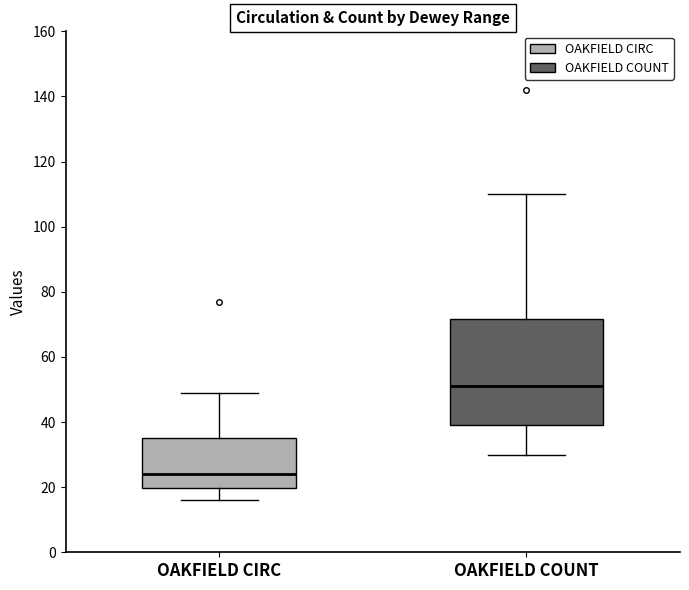

Where does the median line of the box for OAKFIELD CIRC sit on the y-axis? The values are not printed on the chart, so give them approximately, as read against the axis.

24